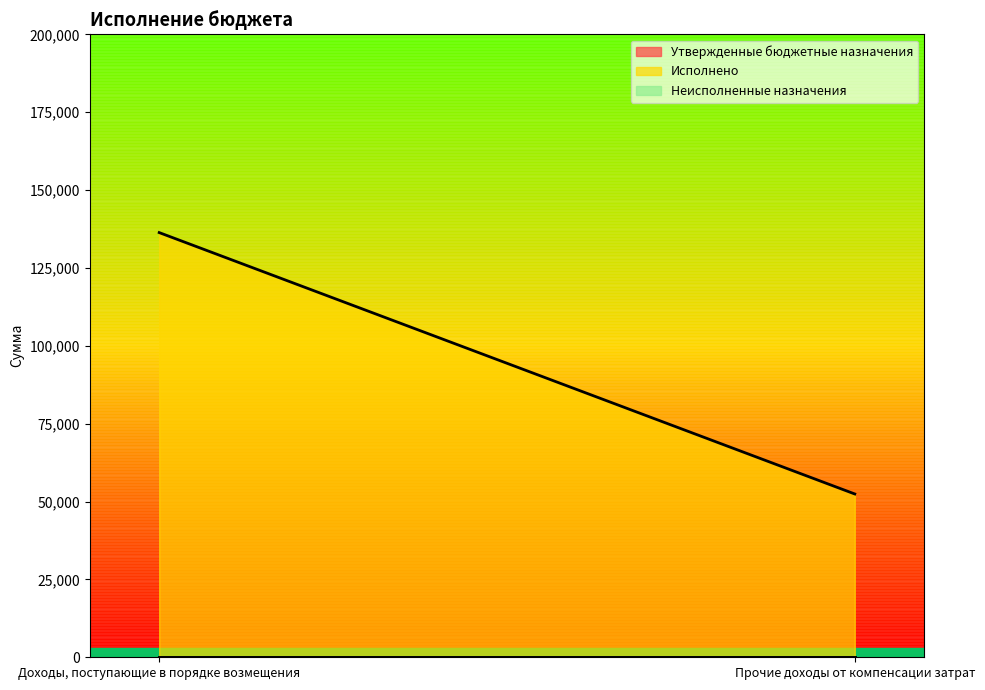

What are all the series names shown in the legend?

Утвержденные бюджетные назначения, Исполнено, Неисполненные назначения